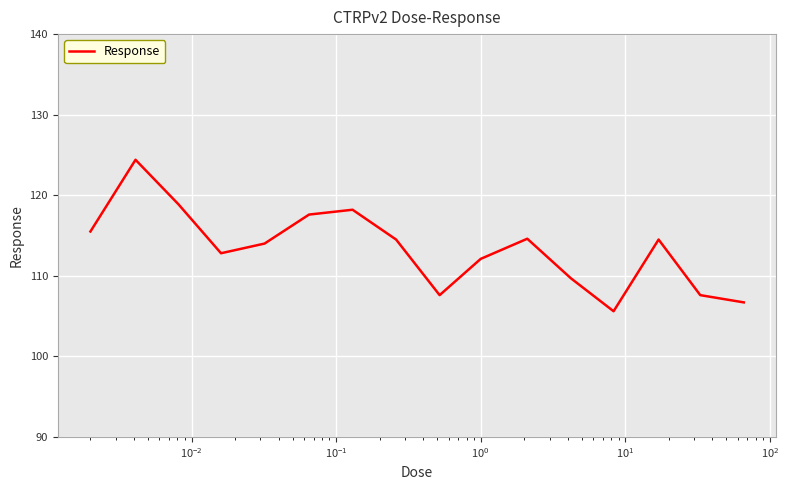

What is the difference between the maximum and minimum values?

18.8